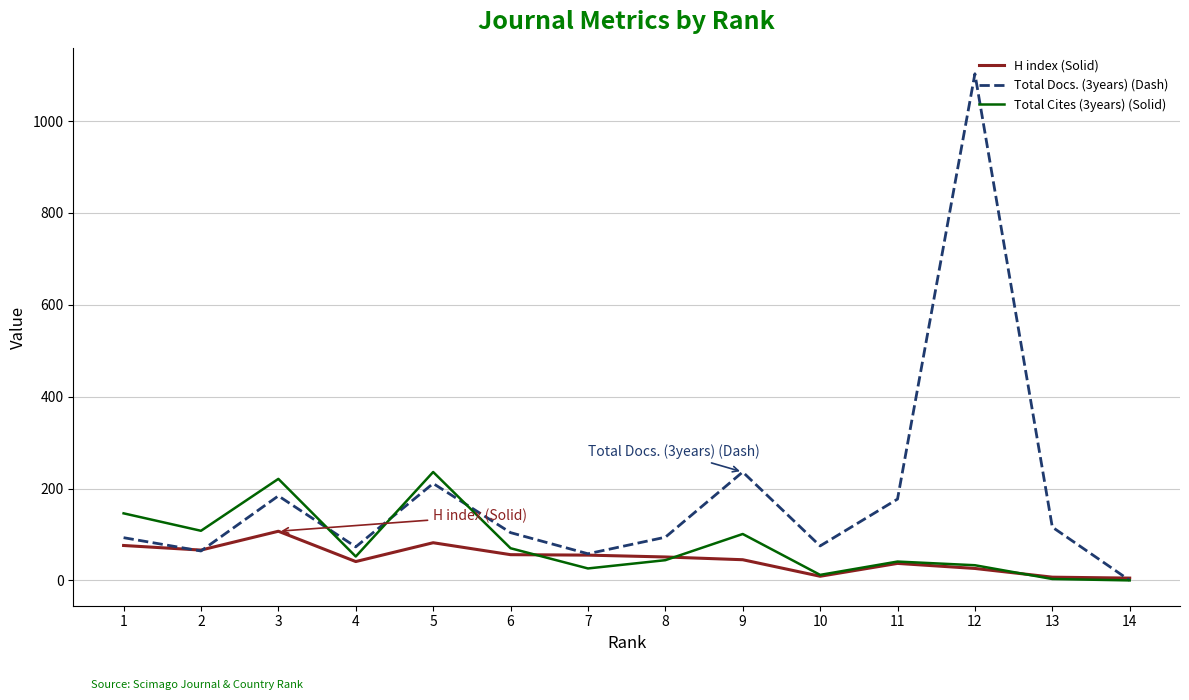

The value of Total Cites (3years) (Solid) at 9 is 141. True or false?

False